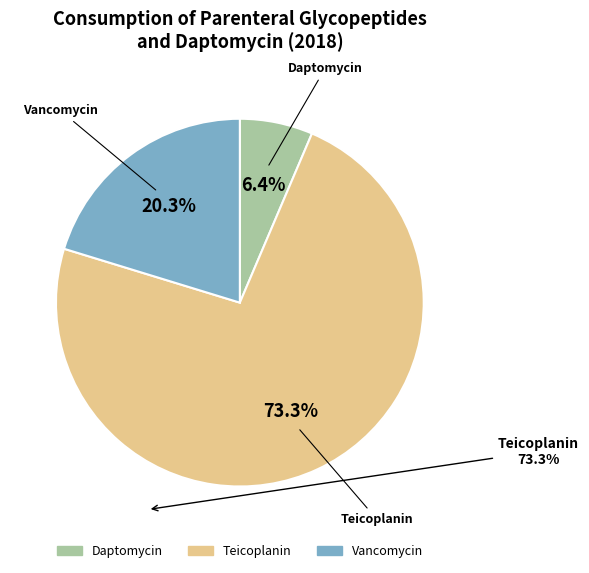

Which category accounts for the majority?

Teicoplanin